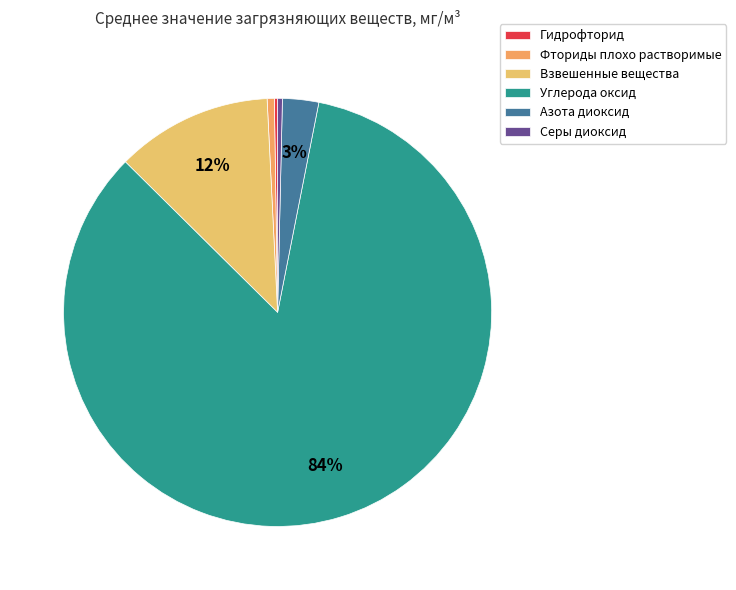

How many slices are in this pie chart?

6